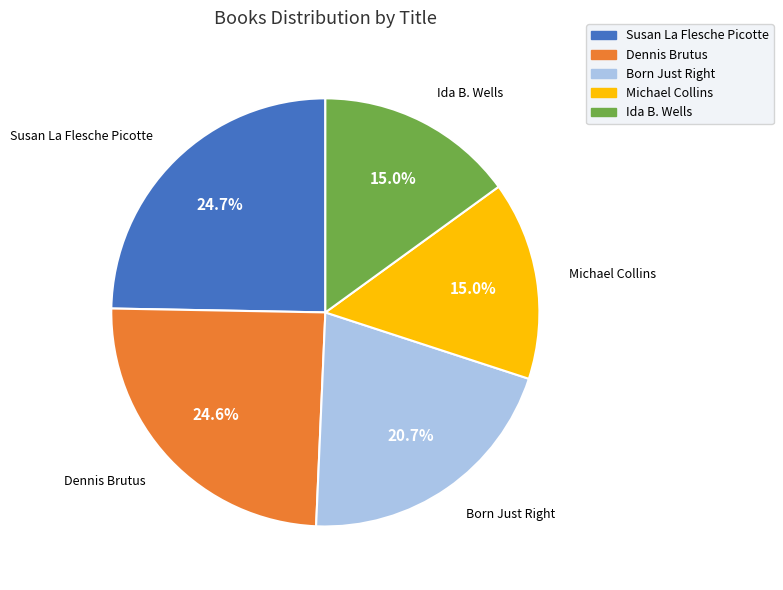

To the nearest percent, what percentage of the pie is Michael Collins?

15%